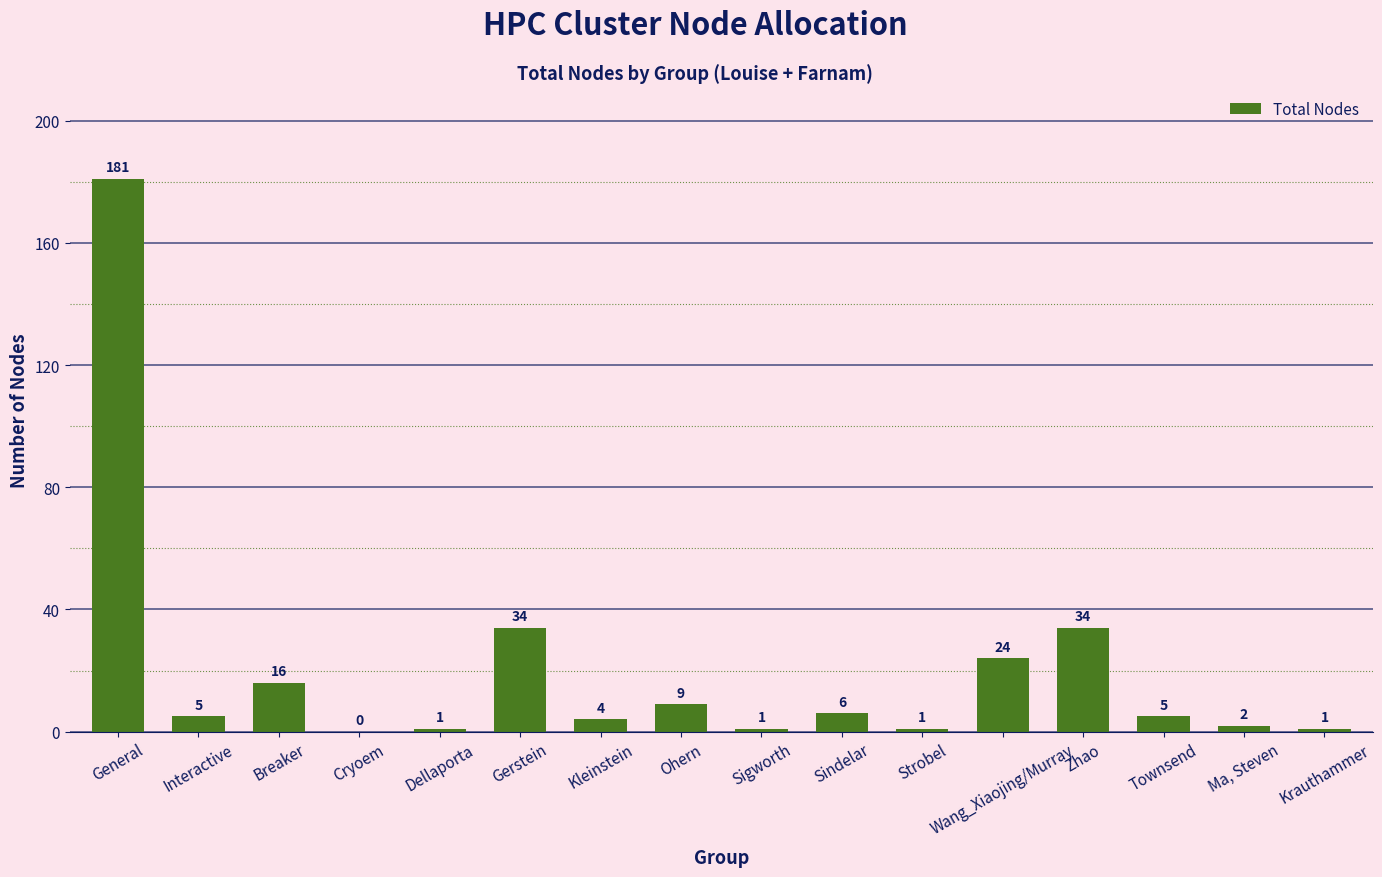

The chart shows a value of 9 at Breaker. True or false?

False